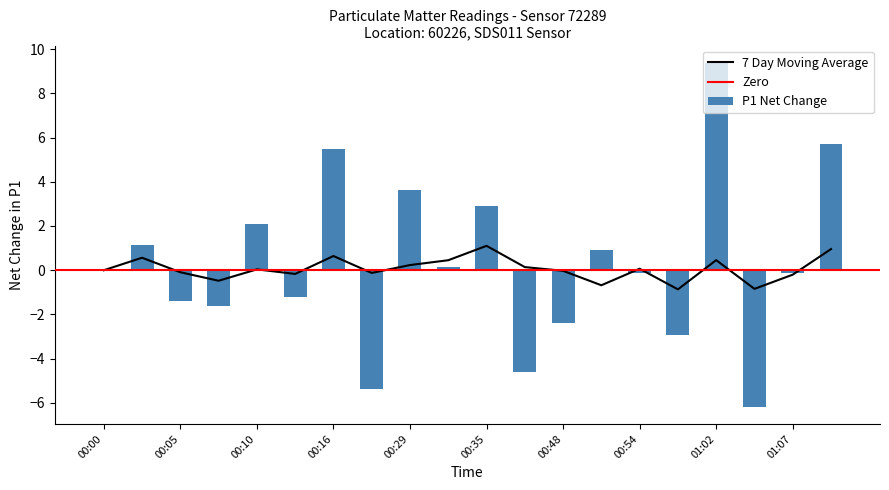

At which label does P1 Net Change reach its peak?

01:02